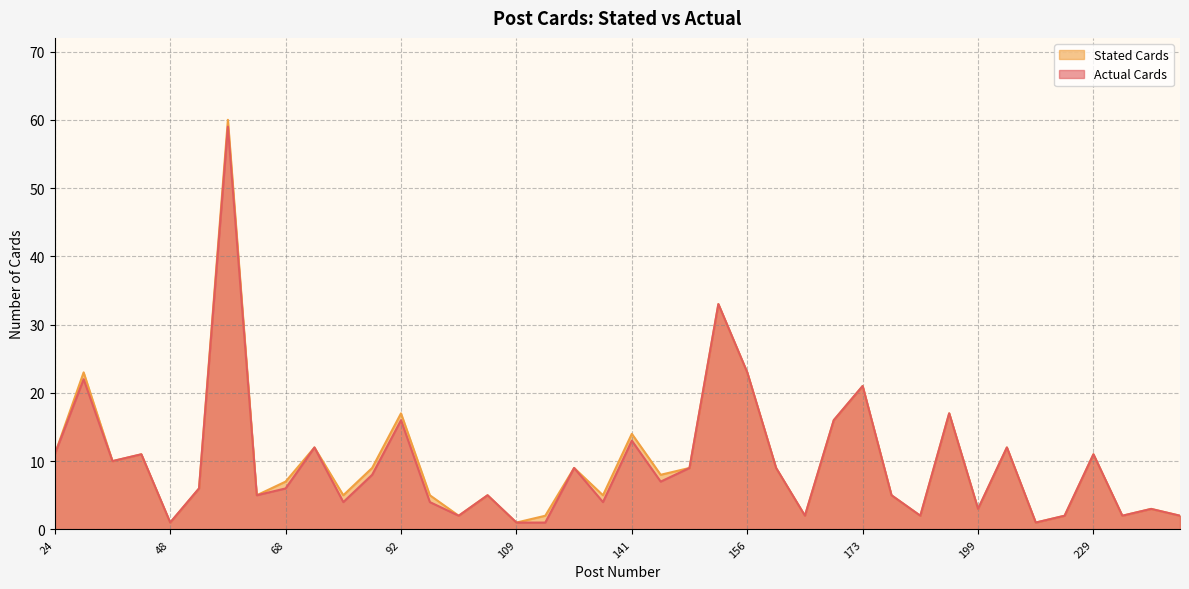

True or false: Actual Cards and Stated Cards cross at least once.

False